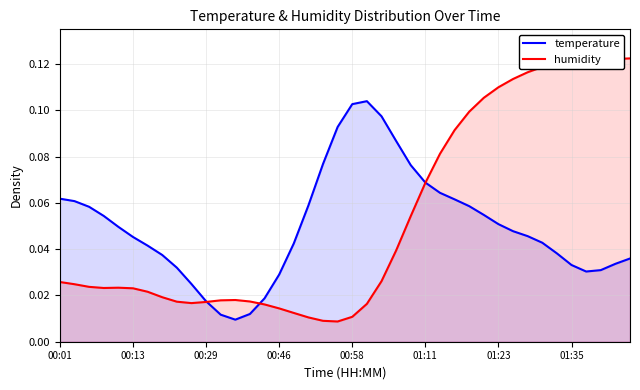

Count the number of categories in the chart.

40